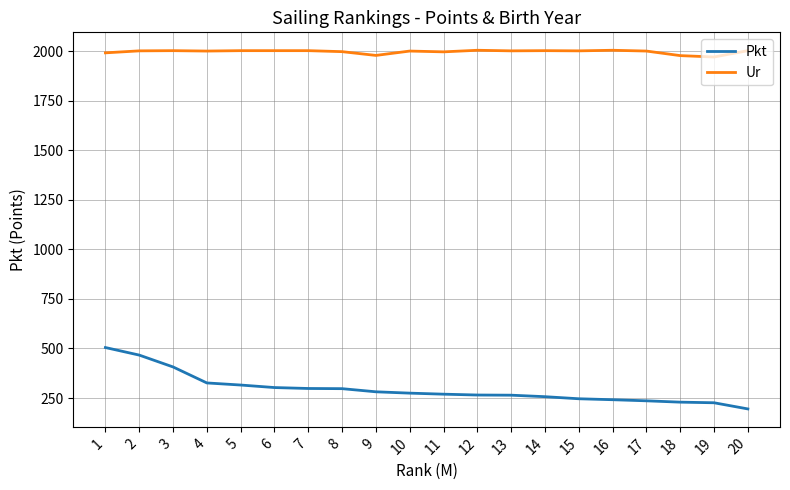

Is the value of Pkt at 13 greater than the value of Ur at 19?

No